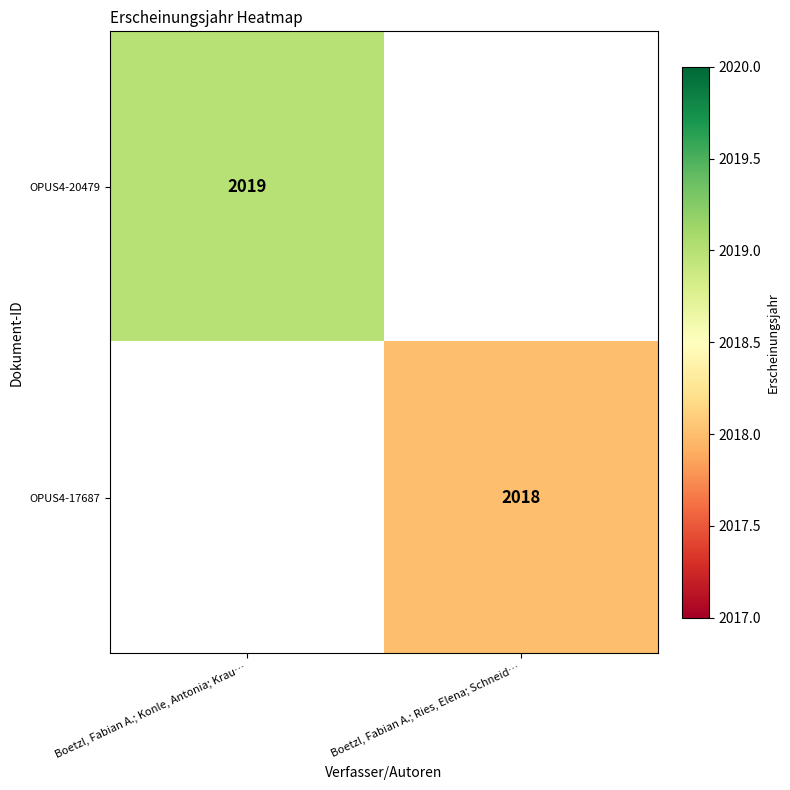

The value of OPUS4-20479 at Boetzl, Fabian A.; Konle, Antonia; Krau… is 2019. True or false?

True